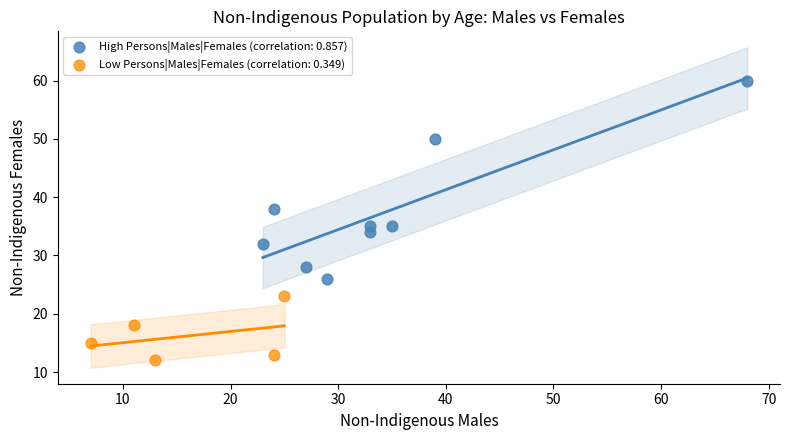

Which series reaches the minimum Y coordinate?

Low Persons|Males|Females (correlation: 0.349)